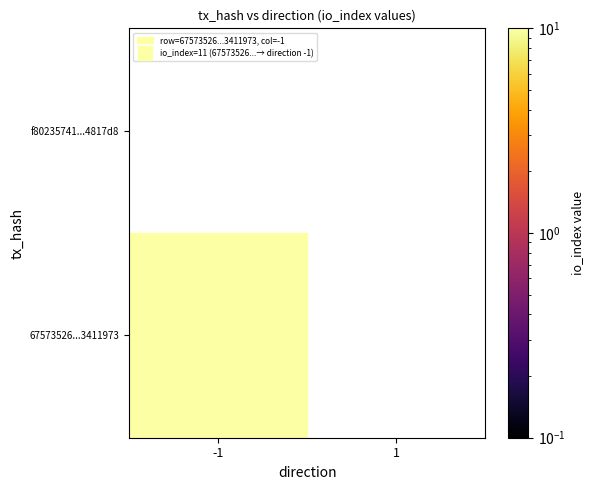

At which category does the chart reach its minimum across all series?

1